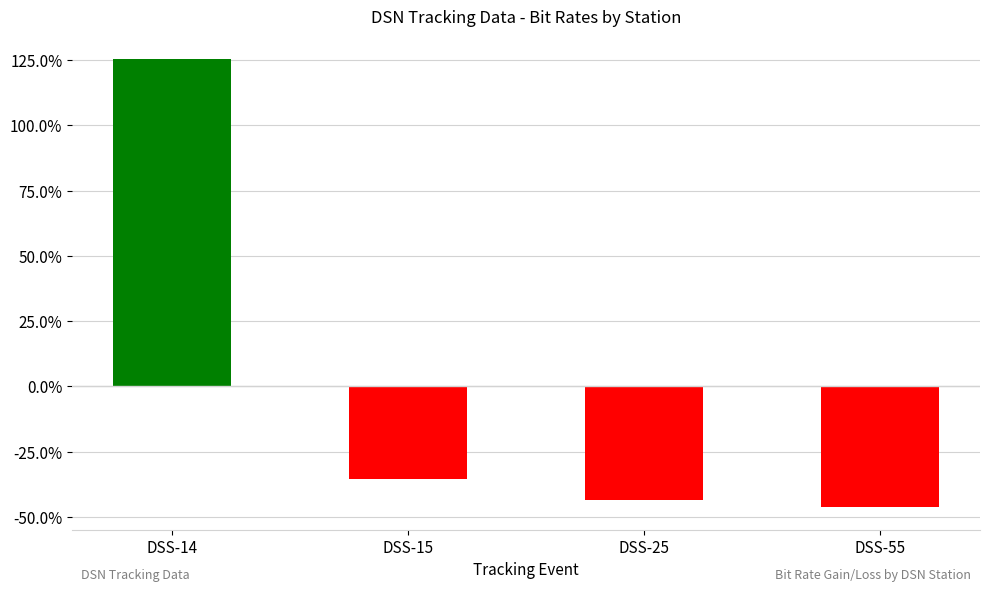

What is the change in value from DSS-14 to DSS-15?

-161.1